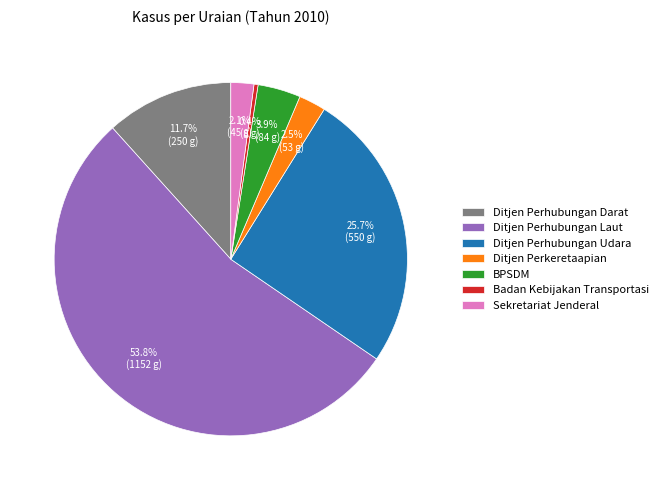

Which category has the smallest portion of the pie?

Badan Kebijakan Transportasi